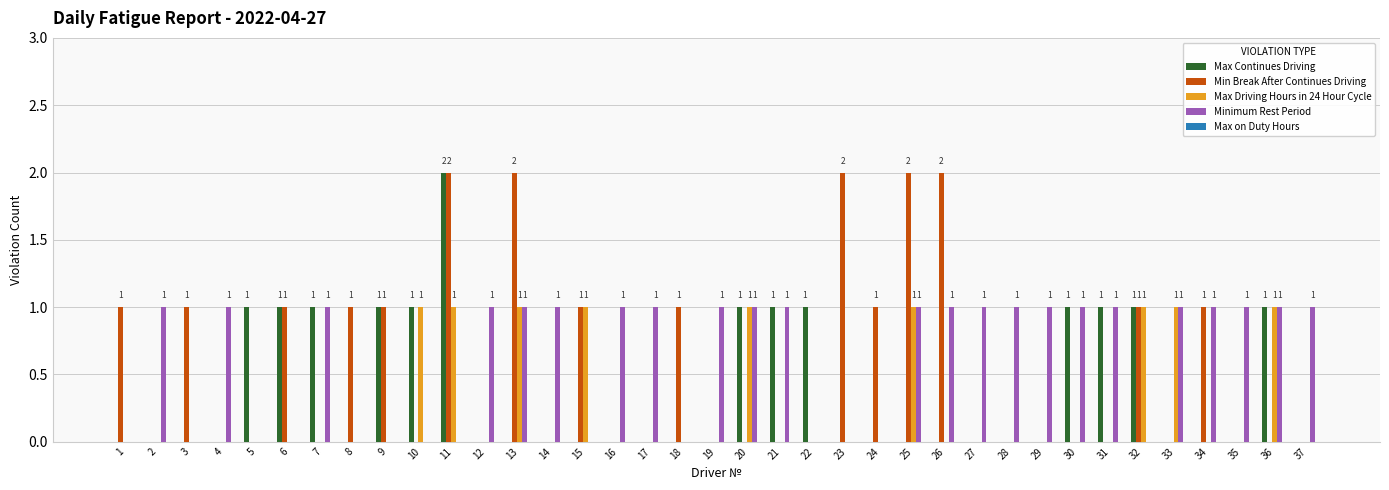

Is it true that Max Continues Driving equals -1 at 24?

False